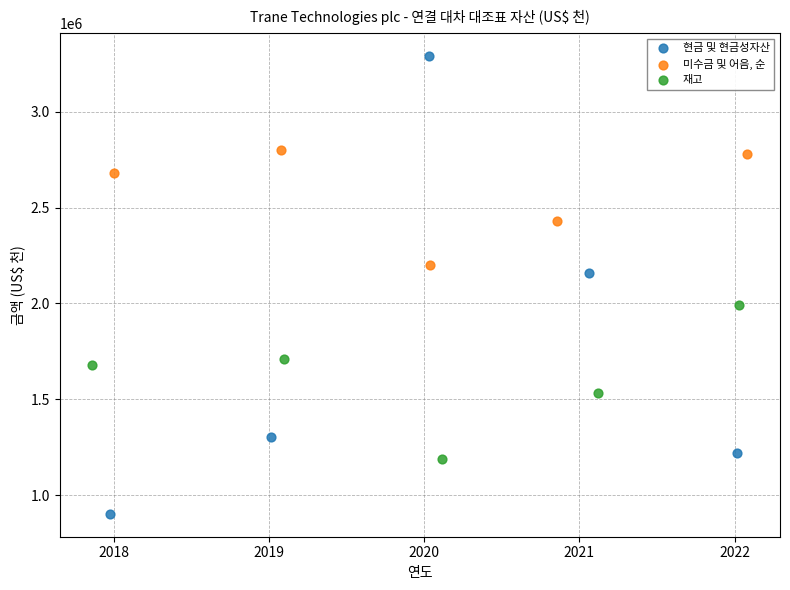

Which series has the largest Y range (max minus min)?

현금 및 현금성자산